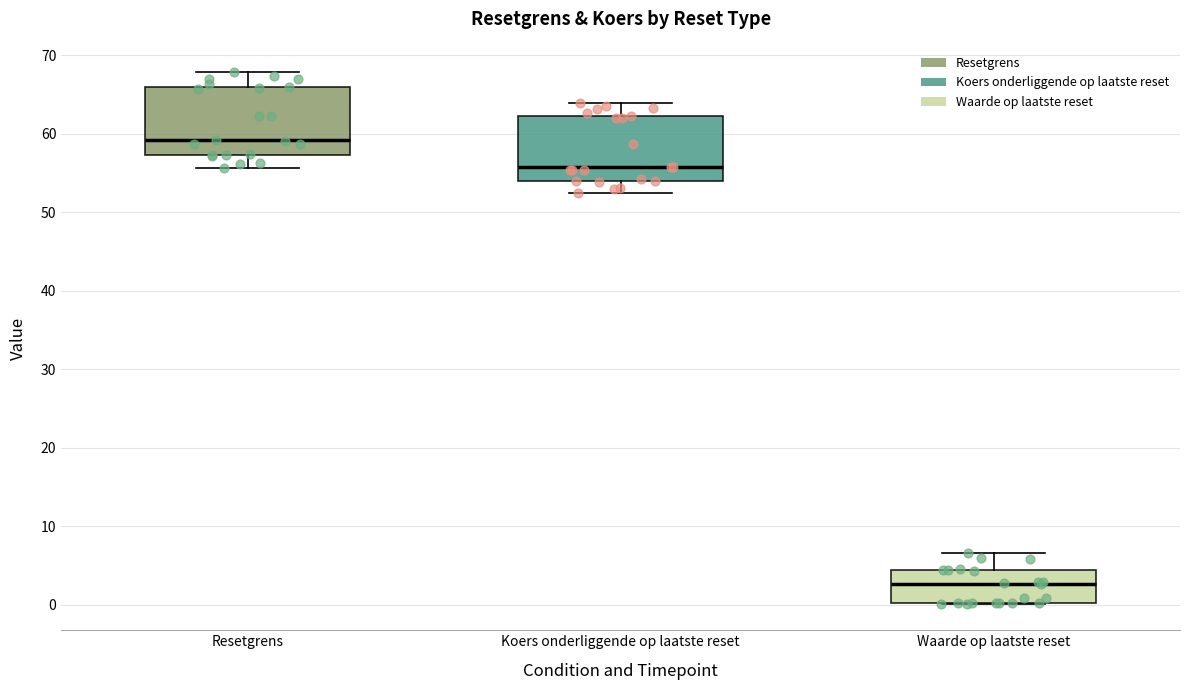

Where does the median line of the box for Waarde op laatste reset sit on the y-axis? The values are not printed on the chart, so give them approximately, as read against the axis.

3